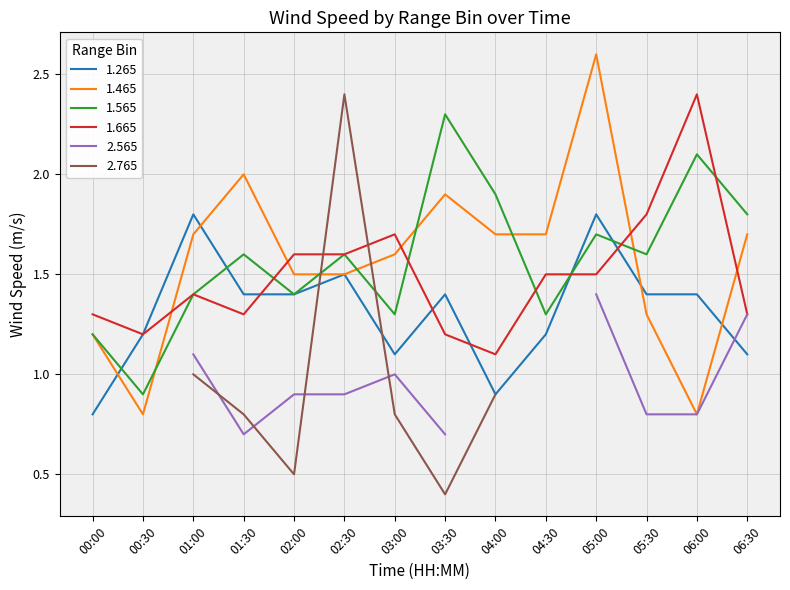

What position from the right is 06:00?

2